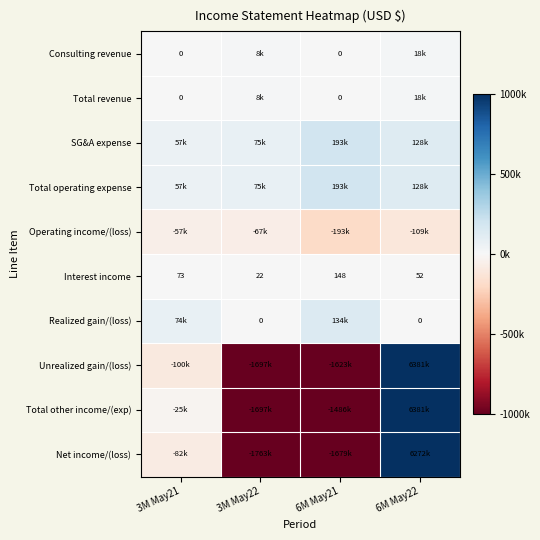

What is the average value of the Interest income series?

74